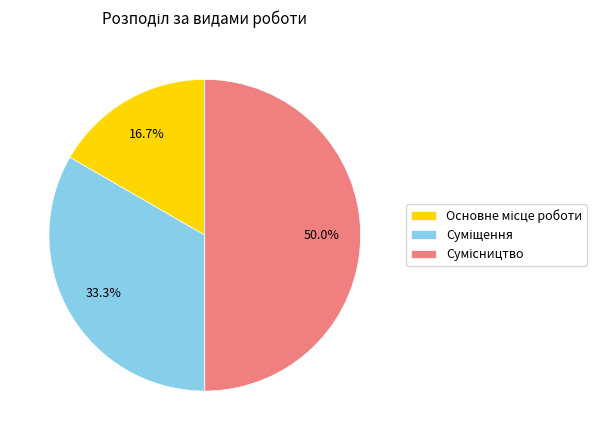

How many segments does this pie chart have?

3